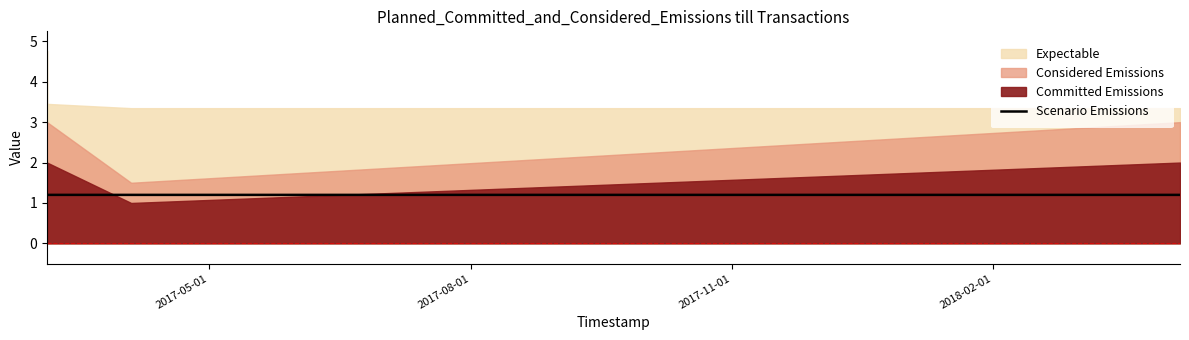

What is the maximum value for Scenario Emissions?

1.2